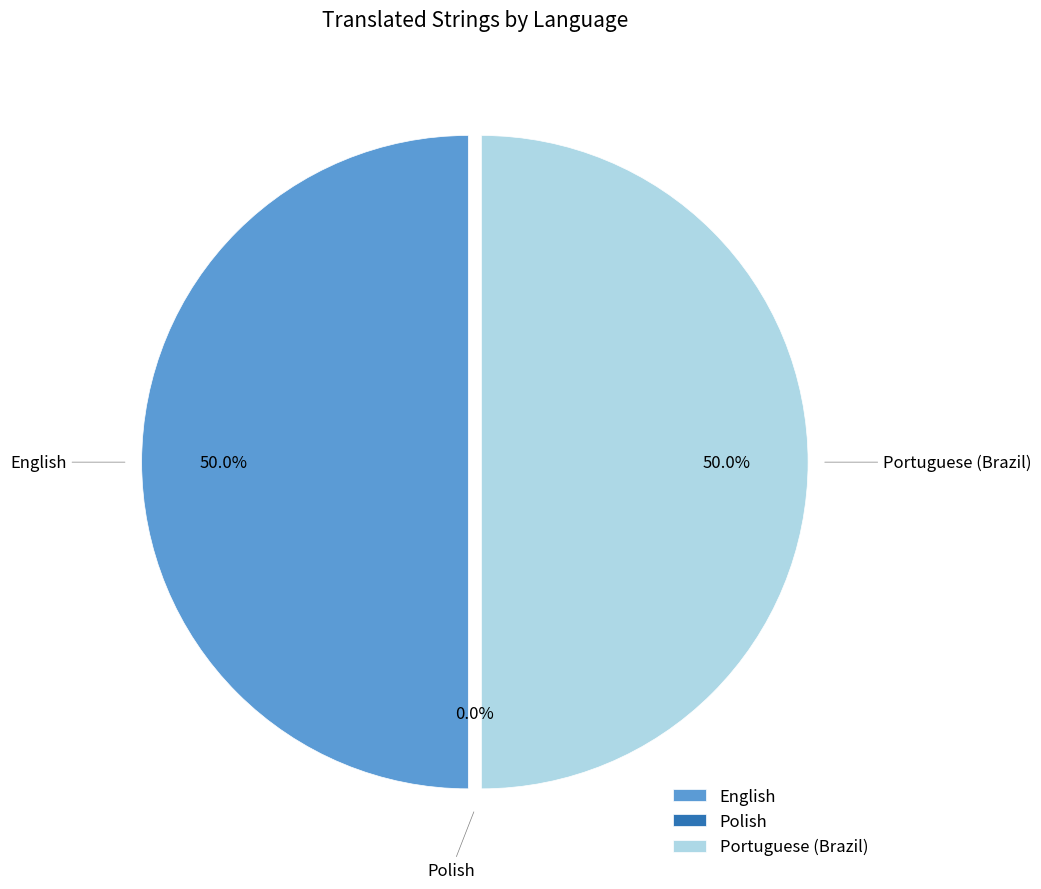

To the nearest percent, what is the combined percentage of Polish and English?

50%